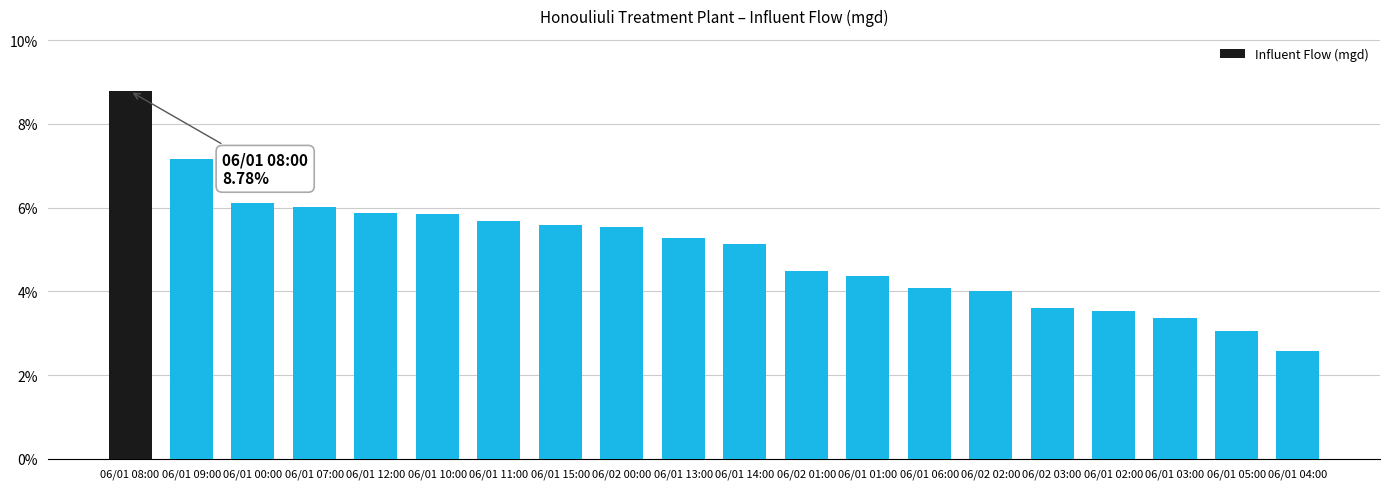

What is the difference between the maximum and minimum values?

6.2